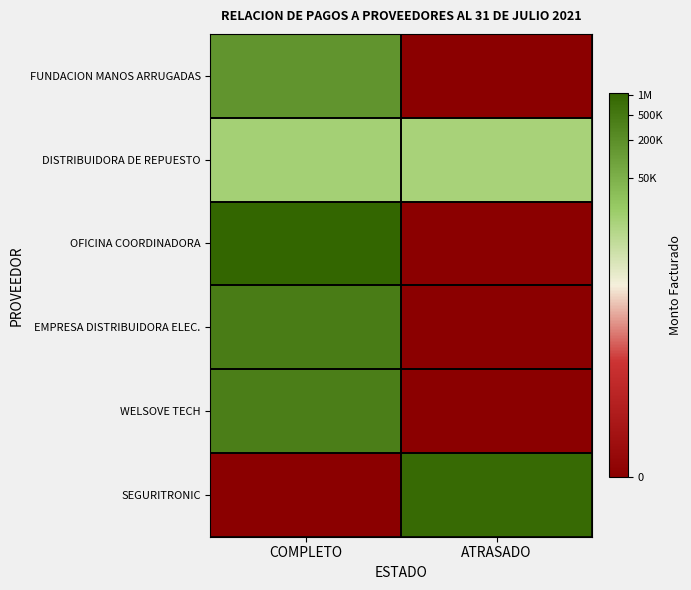

How many series are shown in this chart?

6